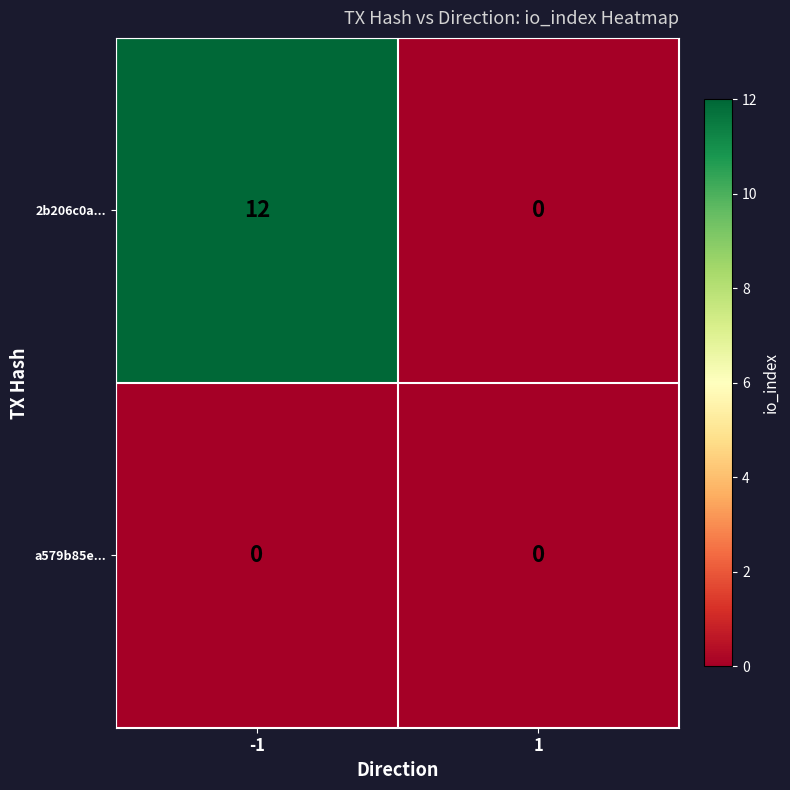

The value of a579b85e... at -1 is 0. True or false?

True